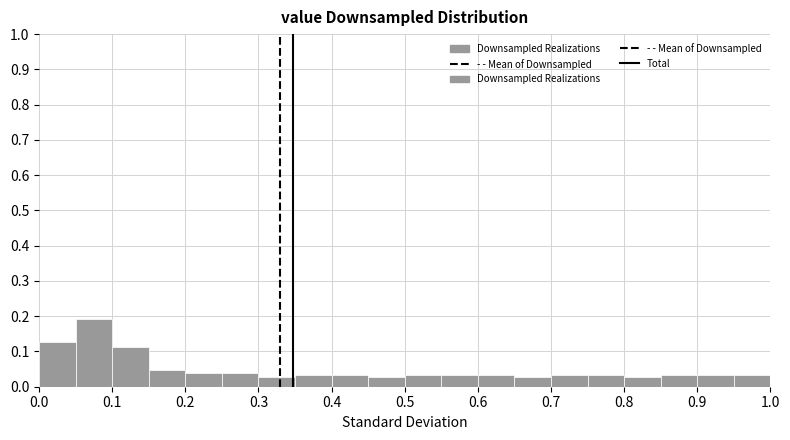

Reading left to right, transcribe this chart: for each bar, give the range it covers on the x-axis and its height. The values are not printed on the chart, so give them approximately, as read against the axis.

0.00 to 0.05: 0.13
0.05 to 0.10: 0.19
0.10 to 0.15: 0.11
0.15 to 0.20: 0.05
0.20 to 0.25: 0.04
0.25 to 0.30: 0.04
0.30 to 0.35: 0.03
0.35 to 0.40: 0.03
0.40 to 0.45: 0.03
0.45 to 0.50: 0.03
0.50 to 0.55: 0.03
0.55 to 0.60: 0.03
0.60 to 0.65: 0.03
0.65 to 0.70: 0.03
0.70 to 0.75: 0.03
0.75 to 0.80: 0.03
0.80 to 0.85: 0.03
0.85 to 0.90: 0.03
0.90 to 0.95: 0.03
0.95 to 1.00: 0.03